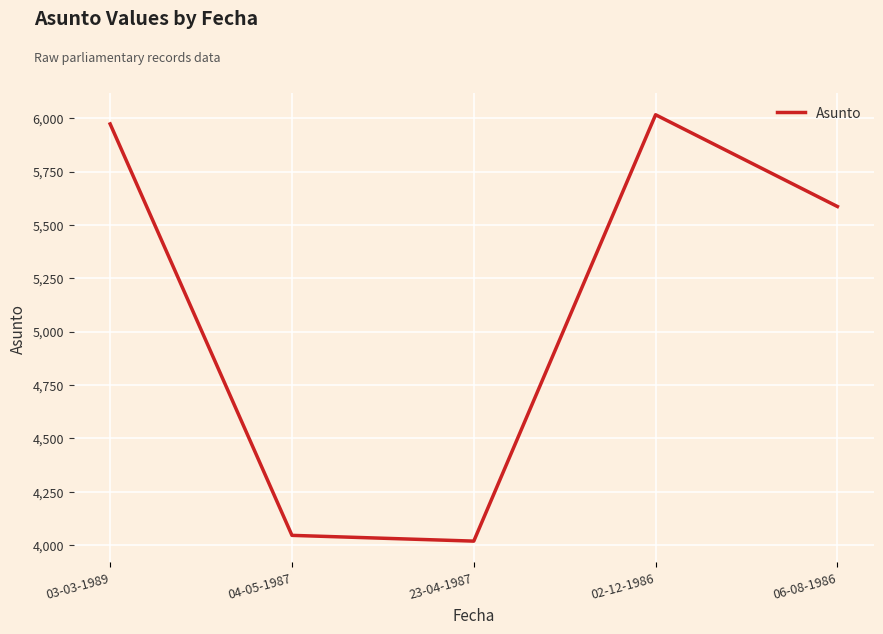

How many categories are shown in the chart?

5